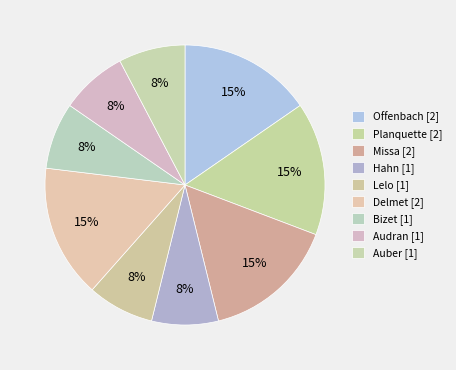

How many segments does this pie chart have?

9